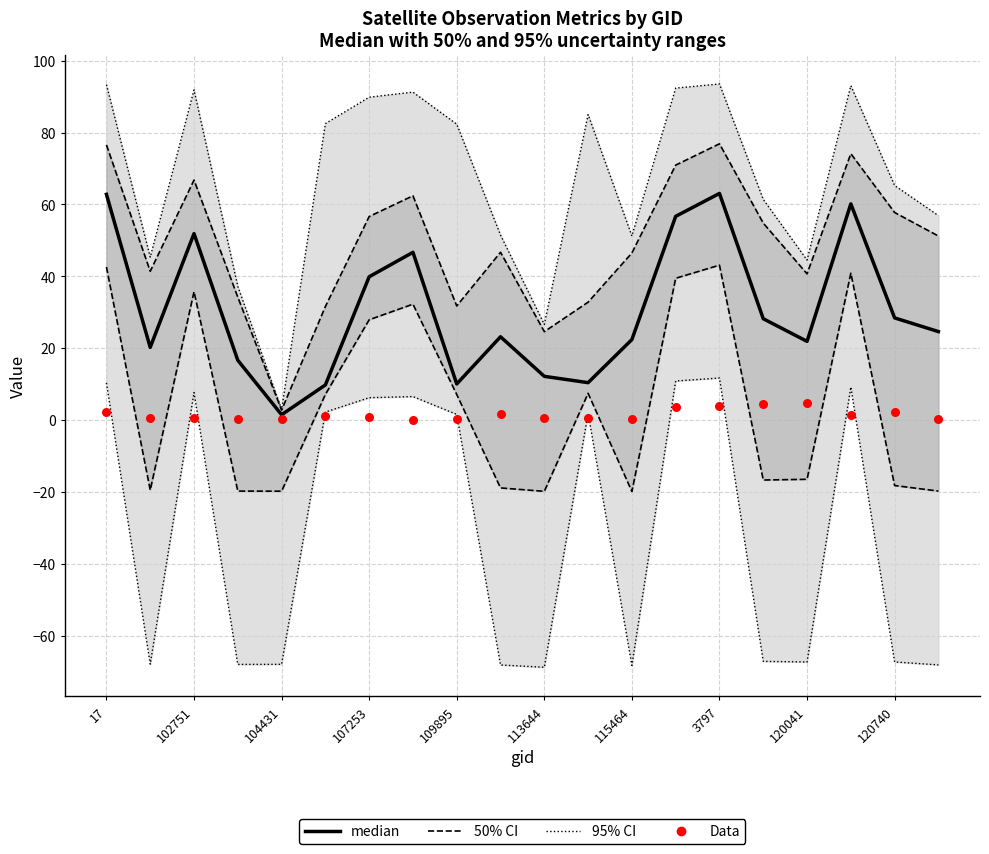

Is the value of Data at 15 greater than the value of 50% CI at 17?

No